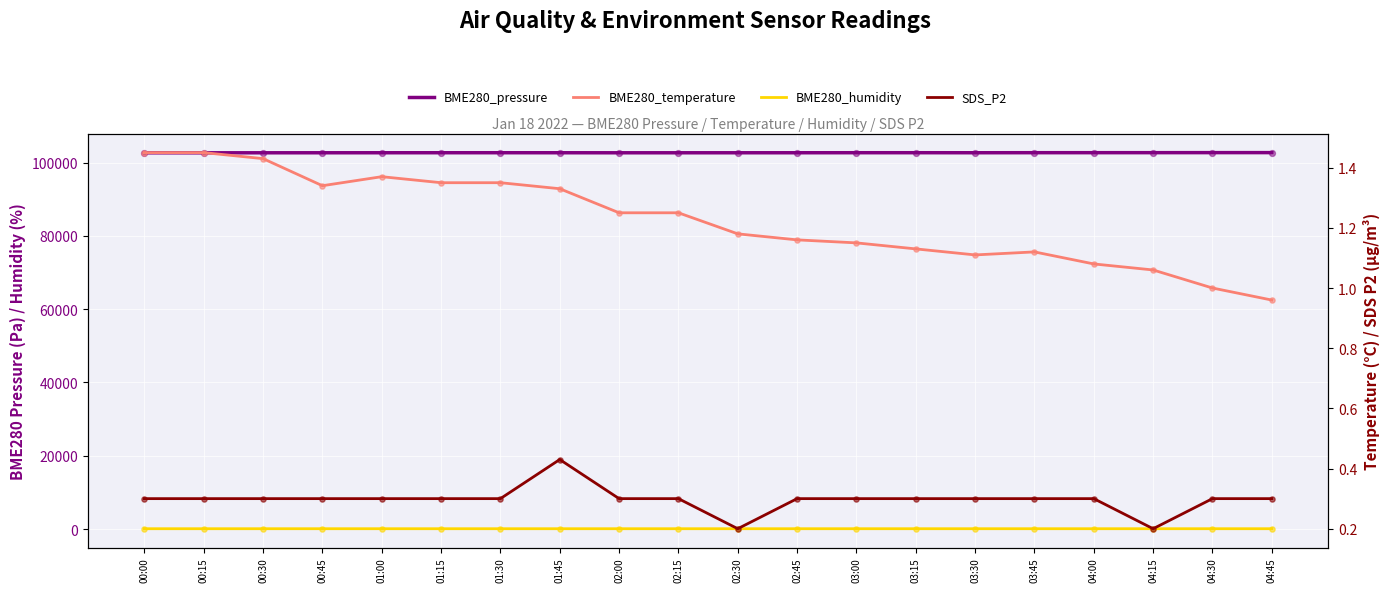

Which series reaches the minimum Y coordinate?

SDS_P2